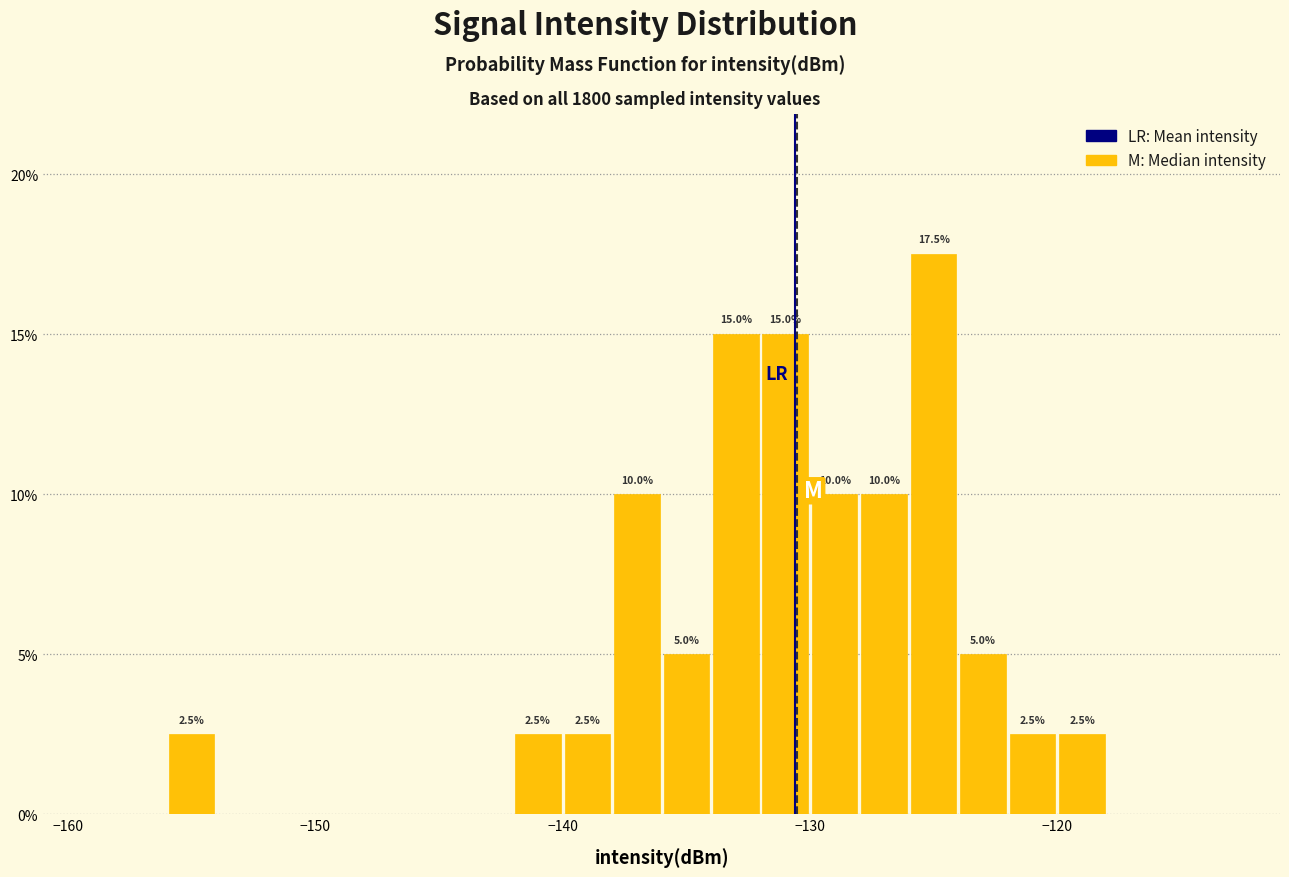

Around what value on the x-axis is the tallest bar? Give the approximate position of its centre, as read against the axis.

-125